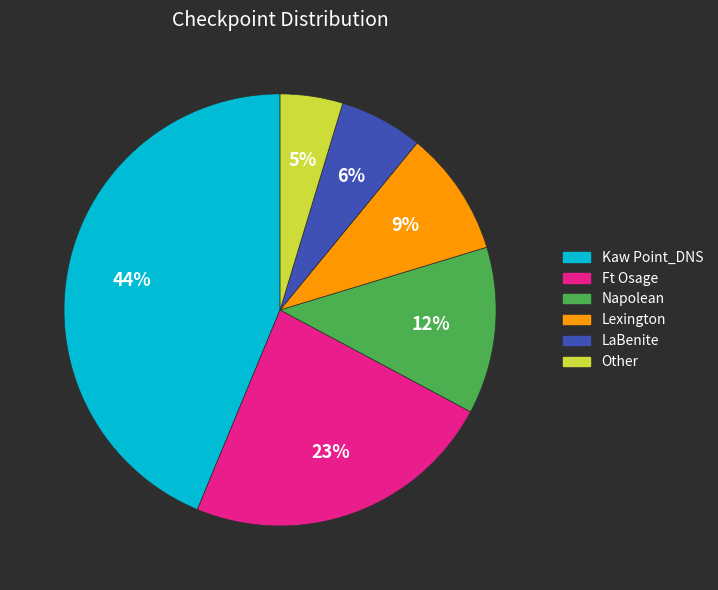

Count the number of slices in the pie.

6